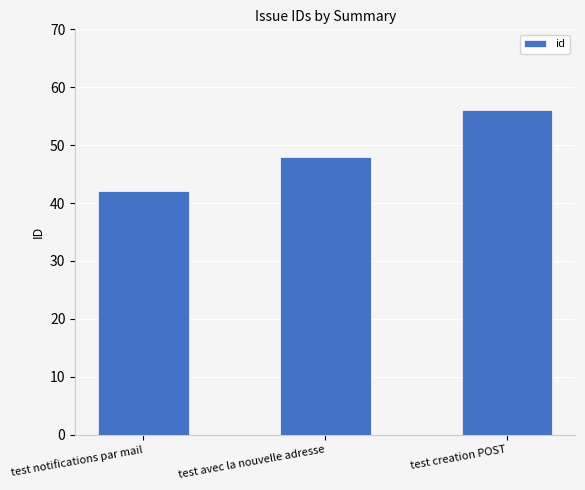

Reading left to right, transcribe all the data shown in this chart.

42	48	56